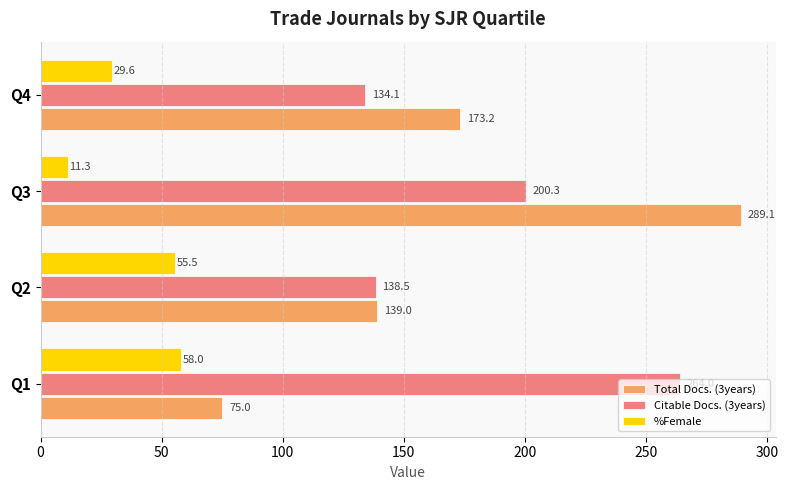

What is the difference between the highest and lowest values at Q2?

83.5